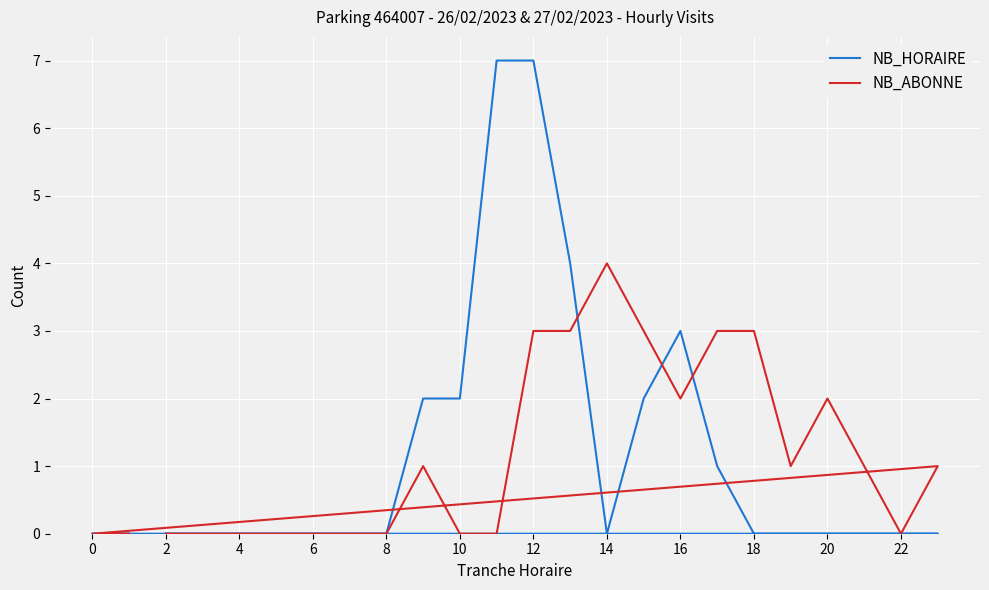

Is the value of NB_ABONNE at 6 greater than the value of NB_HORAIRE at 17?

No